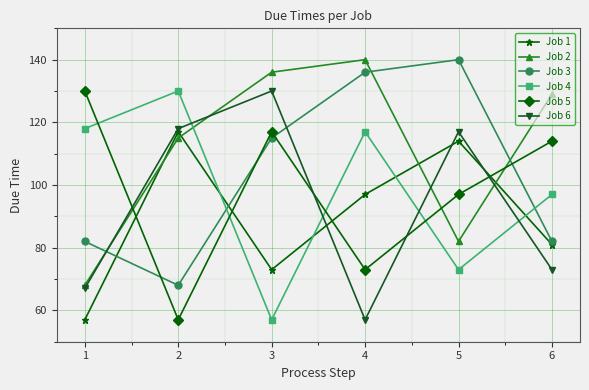

Does the chart have visible grid lines?

Yes